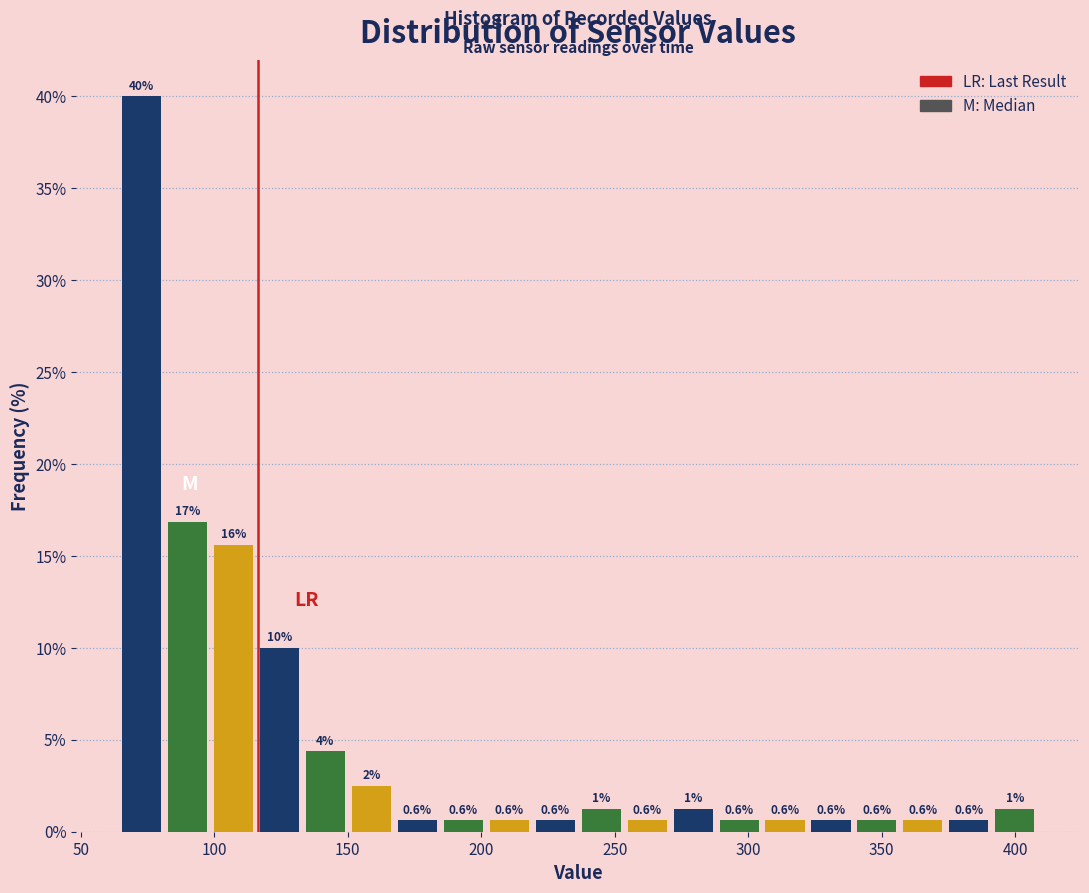

Around what value on the x-axis is the tallest bar? Give the approximate position of its centre, as read against the axis.

75